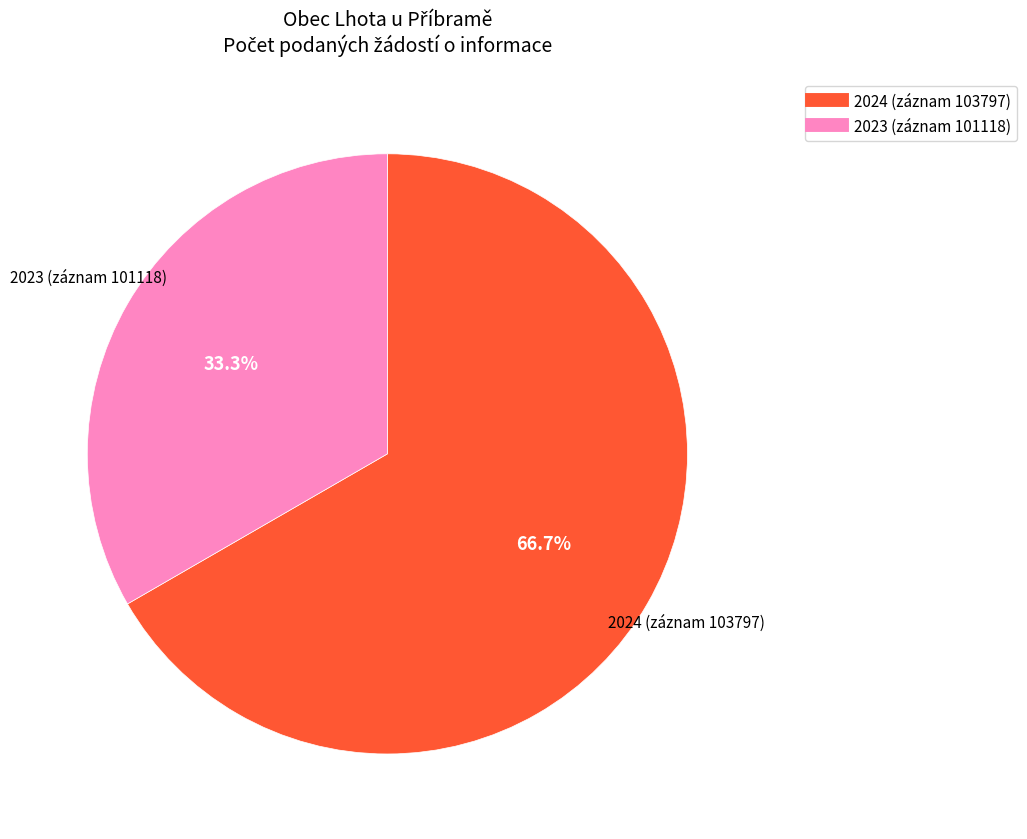

Is there any slice that represents more than half of the pie?

Yes